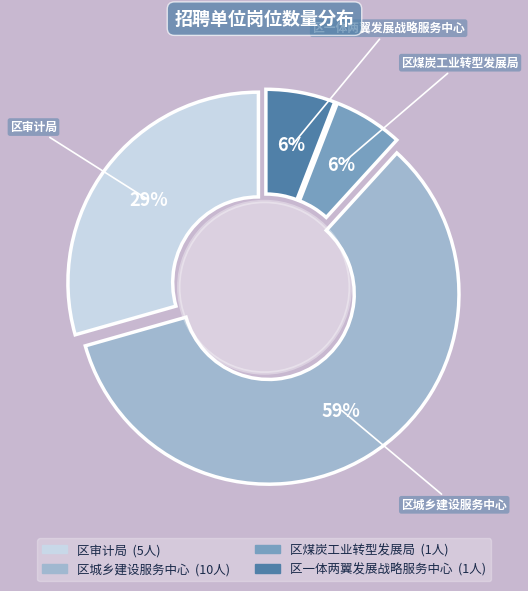

What is the total percentage of 区城乡建设服务中心 and 区一体两翼发展战略服务中心?

64.7%